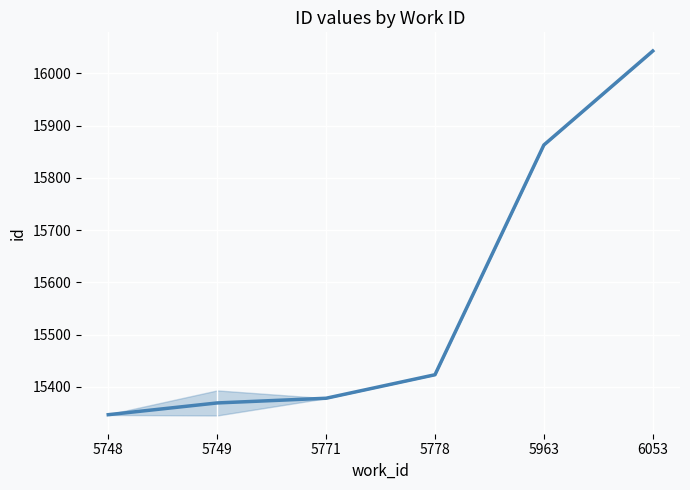

What is the minimum value shown in the chart?

15346.5